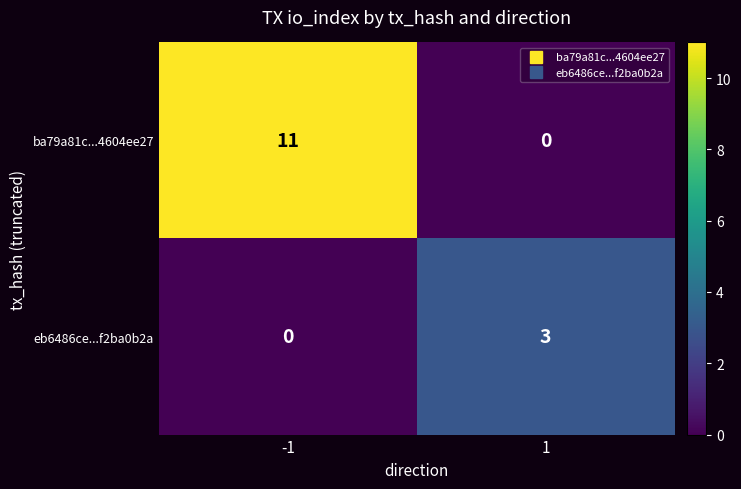

Reading left to right, list all the values displayed in this chart.

ba79a81c...4604ee27: 11	0
eb6486ce...f2ba0b2a: 0	3